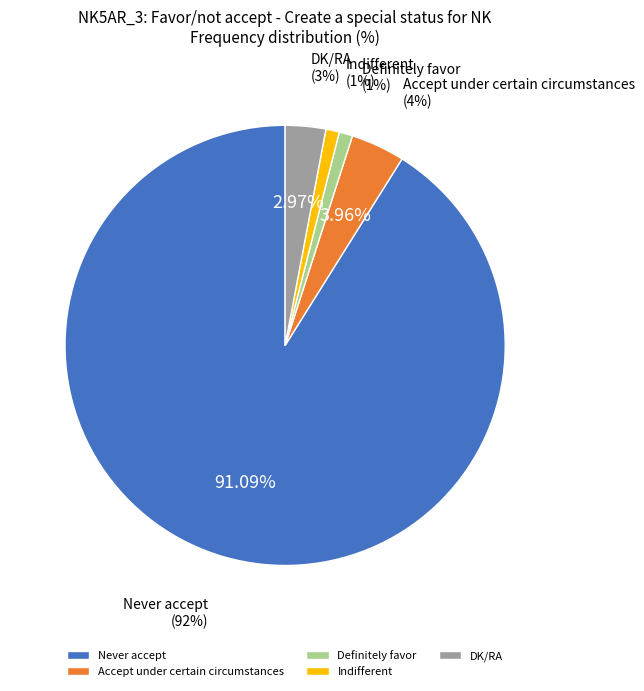

To the nearest percent, what percentage of the pie is Indifferent?

1%